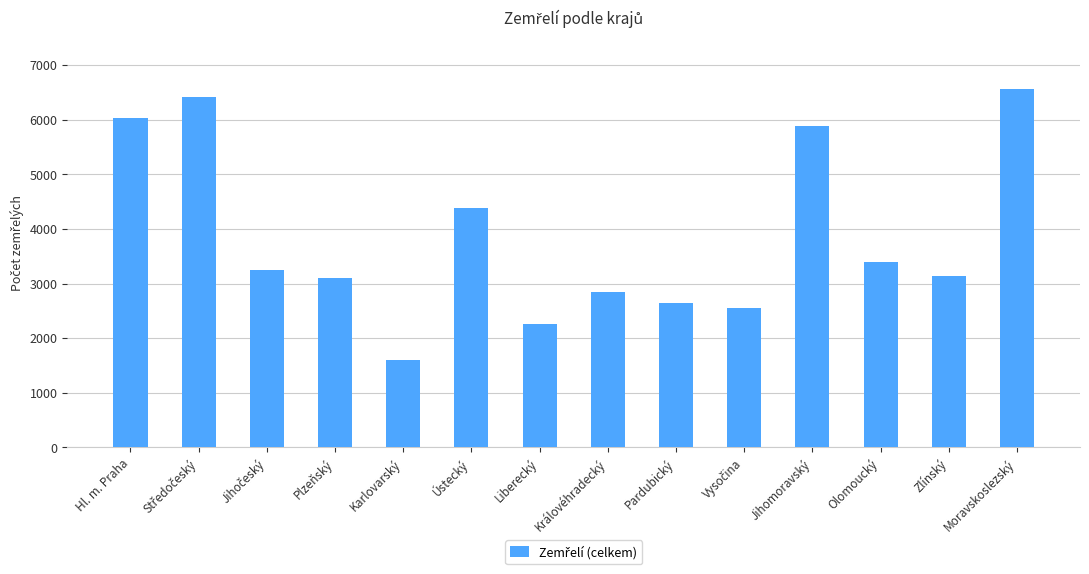

What is the difference between the second highest and minimum values?

4807